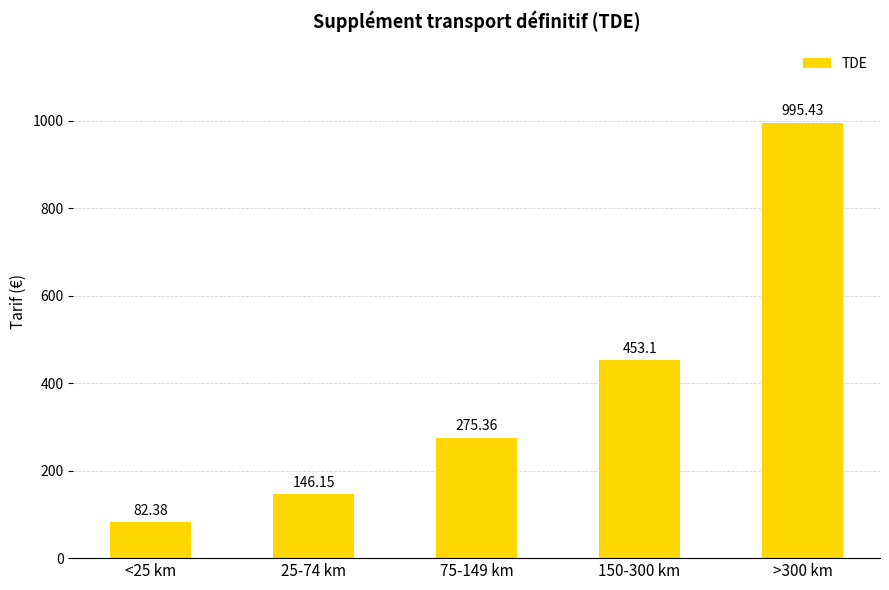

How many data points are less than 275?

2